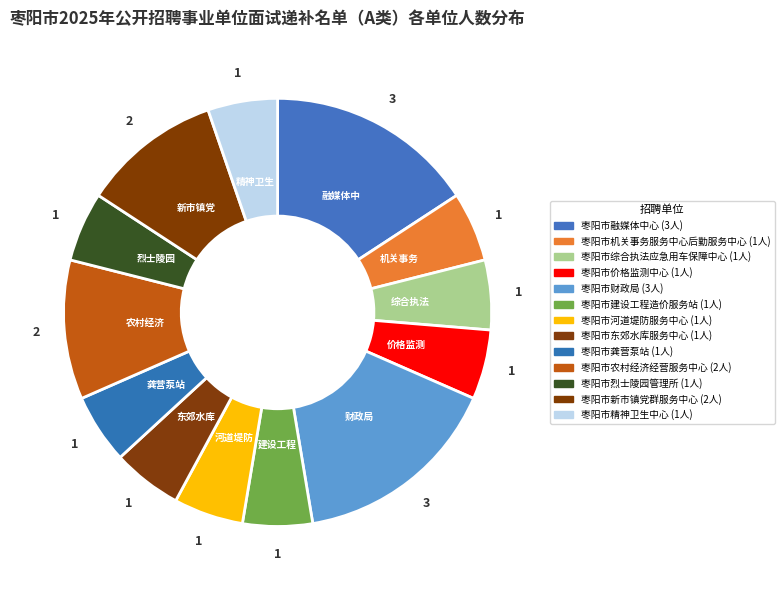

Combined, do 枣阳市河道堤防服务中心 and 枣阳市龚营泵站 account for over 50%?

No